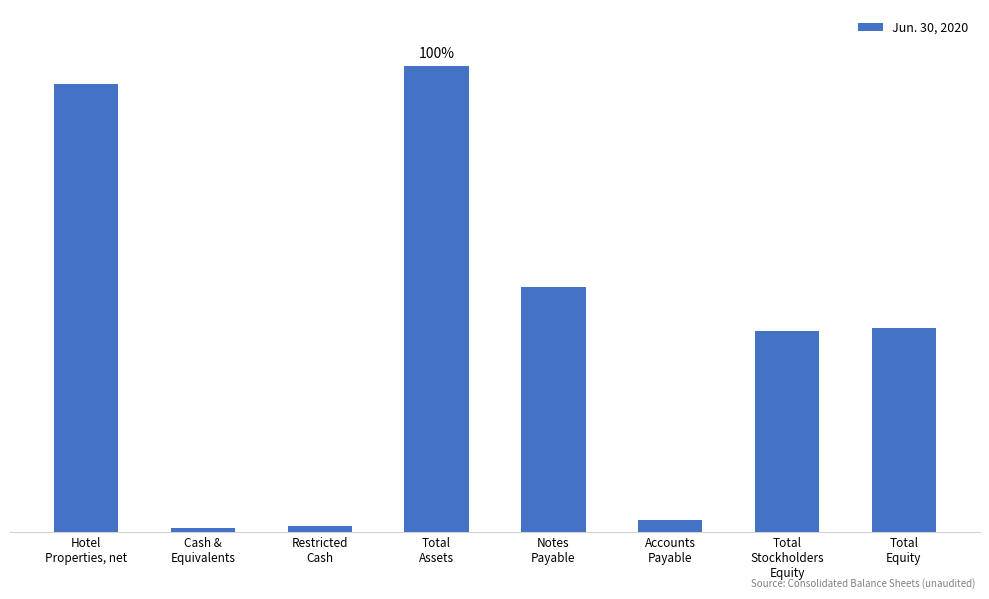

Between Hotel
Properties, net and Notes
Payable, which is larger?

Hotel
Properties, net